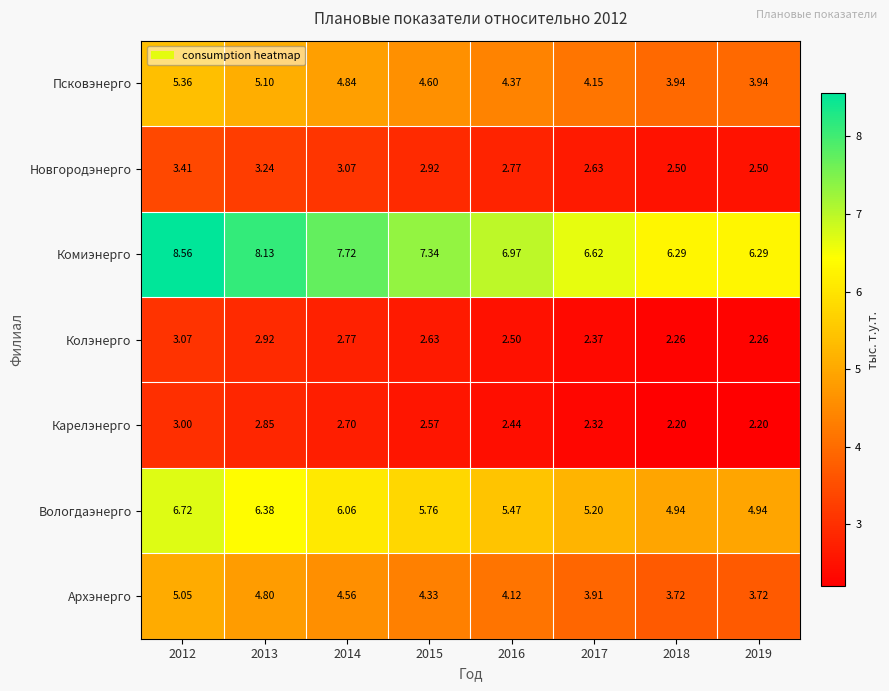

Which series has the largest total across all categories?

Комиэнерго